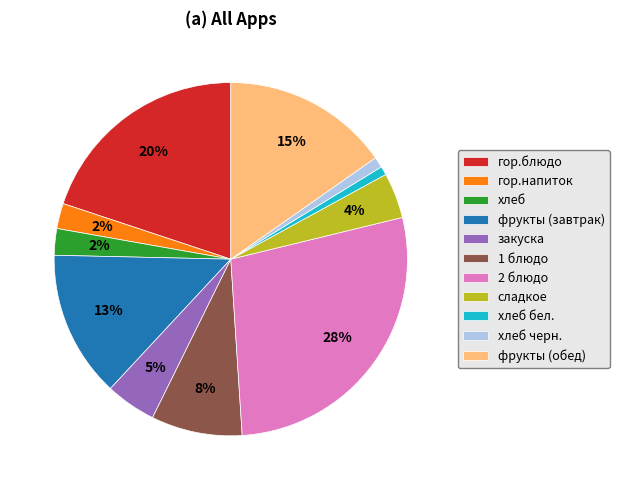

True or false: фрукты (завтрак) accounts for 13% of the total.

True